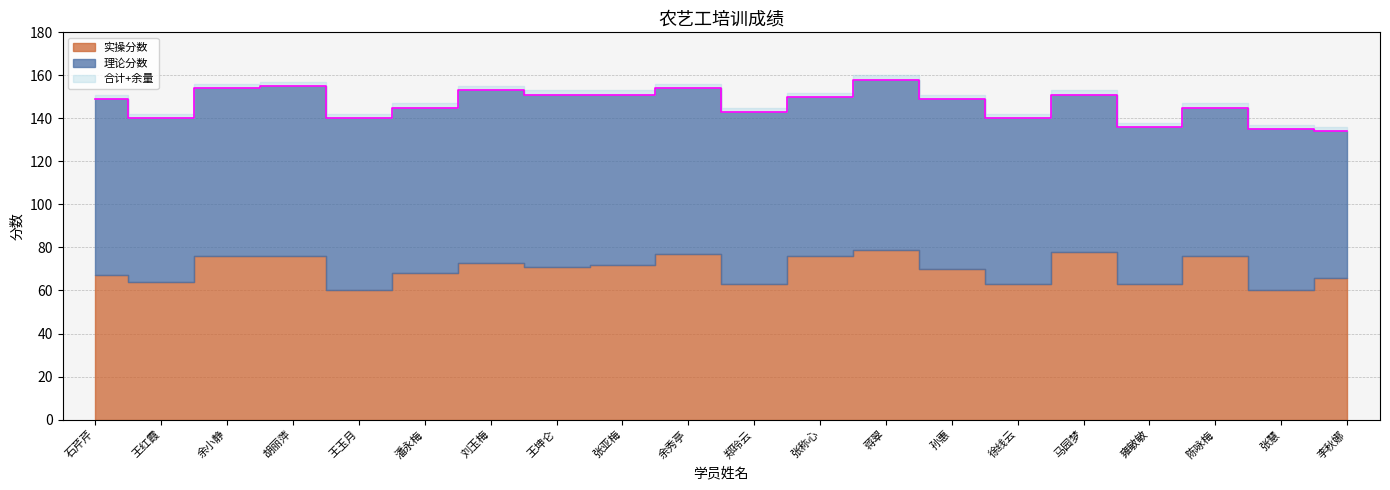

Reading left to right, list all the values displayed in this chart.

理论分数: 石芹芹=82	王红霞=76	余小静=78	胡丽萍=79	王玉月=80	潘永梅=77	刘玉梅=80	王坤仑=80	张亚梅=79	余秀亭=77	郑玲云=80	张称心=74	蒋翠=79	孙惠=79	徐线云=77	马园梦=73	雍敏敏=73	陈咏梅=69	张慧=75	李秋娜=68
实操分数: 石芹芹=67	王红霞=64	余小静=76	胡丽萍=76	王玉月=60	潘永梅=68	刘玉梅=73	王坤仑=71	张亚梅=72	余秀亭=77	郑玲云=63	张称心=76	蒋翠=79	孙惠=70	徐线云=63	马园梦=78	雍敏敏=63	陈咏梅=76	张慧=60	李秋娜=66